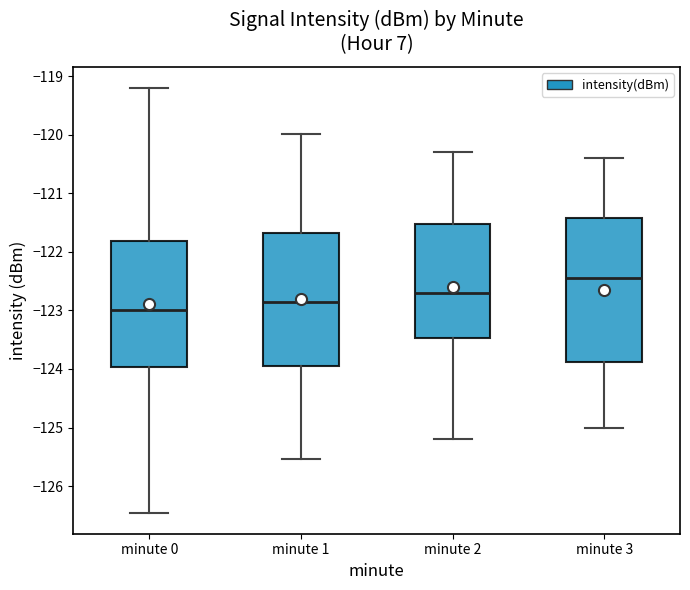

Which box's median line is the lowest?

minute 0